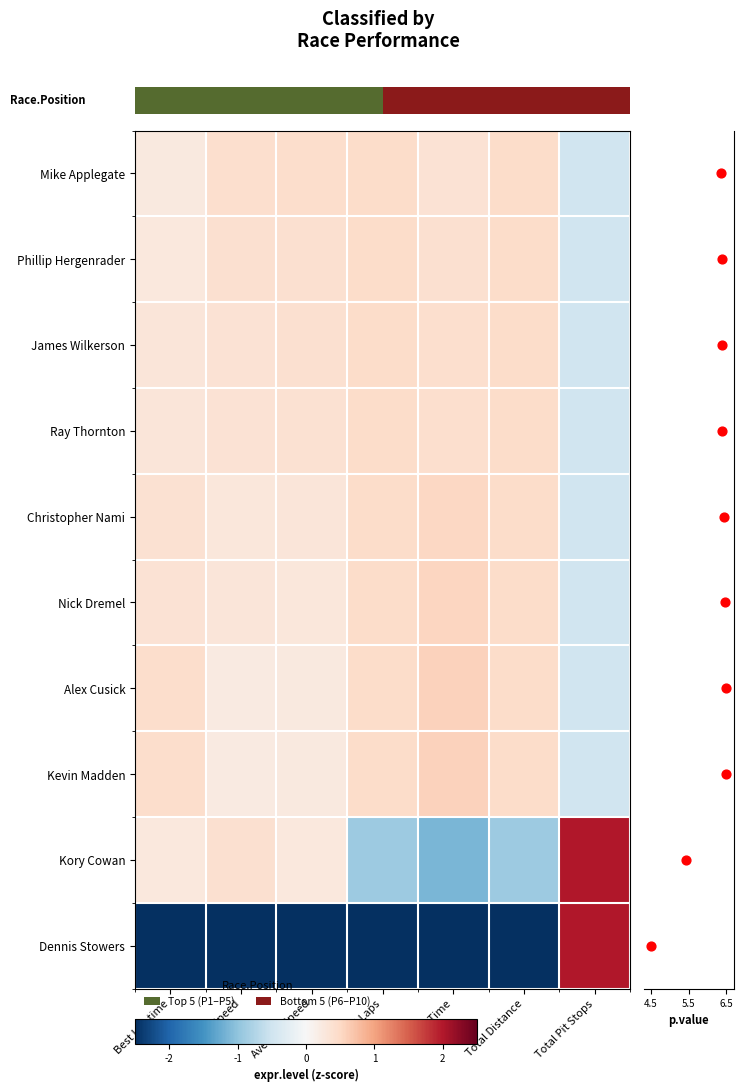

True or false: Nick Dremel has a value of 0.3 at Average Speed.

True